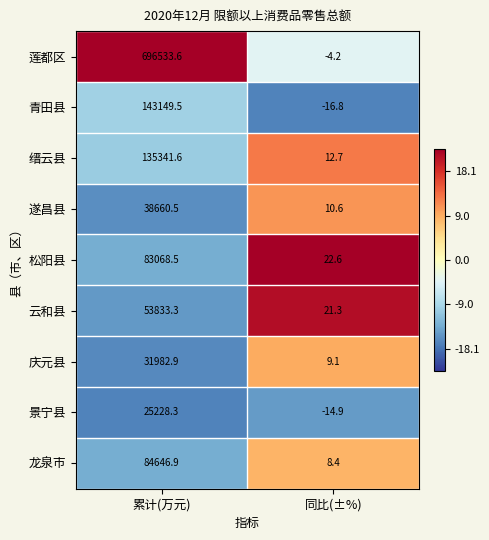

Which series changed the most between 累计(万元) and 同比(±%)?

莲都区